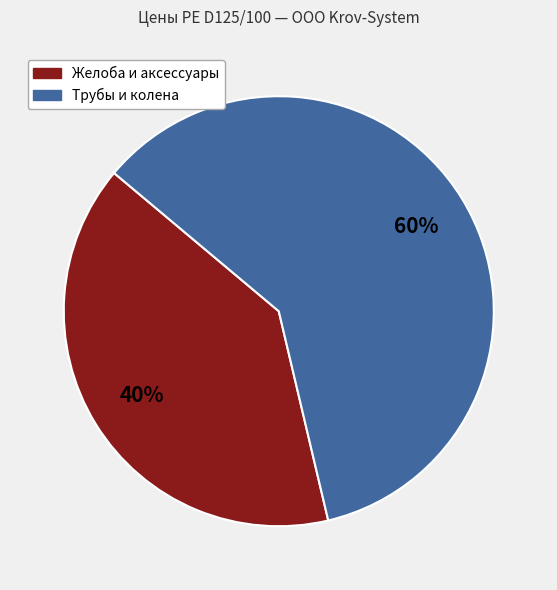

Does any single category account for the majority?

Yes